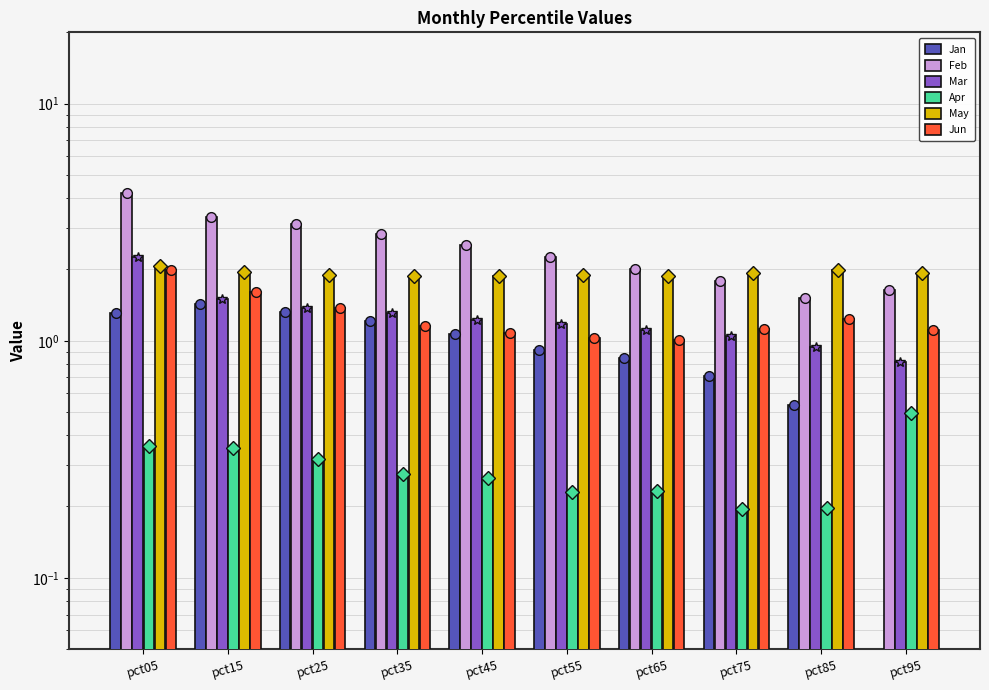

What value does the Jun series have at pct95?

1.1